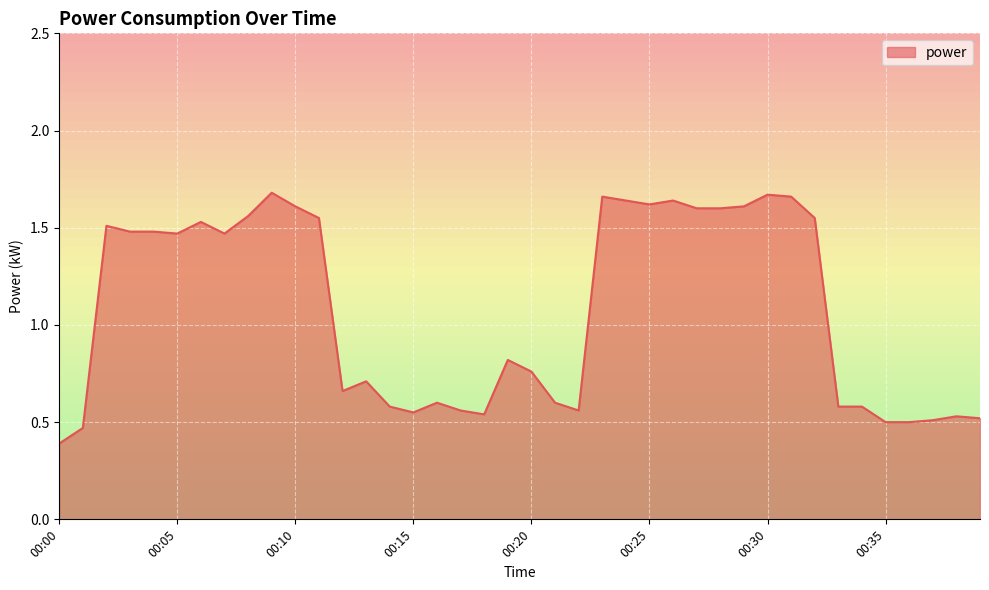

How many lines are shown in the chart?

1